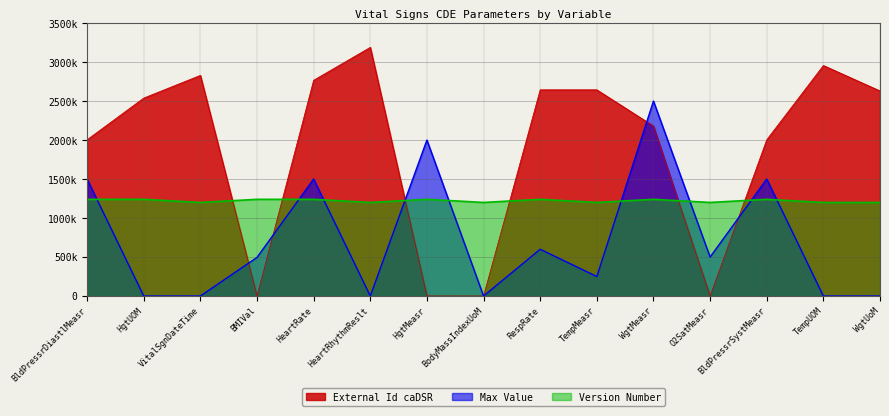

Which has a higher value, BldPressrDiastlMeasr or HgtMeasr?

HgtMeasr